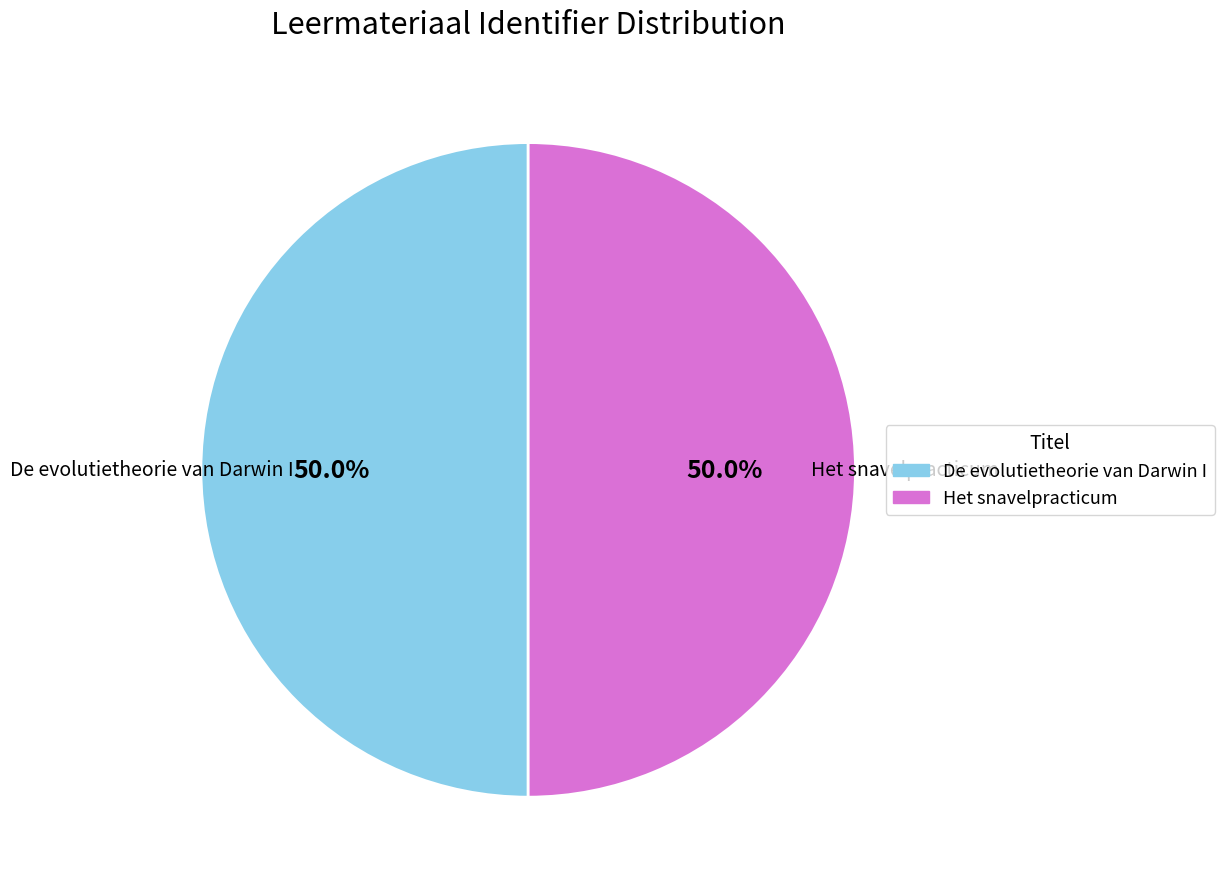

What is the ratio of the value at De evolutietheorie van Darwin I to the value at Het snavelpracticum?

1.0